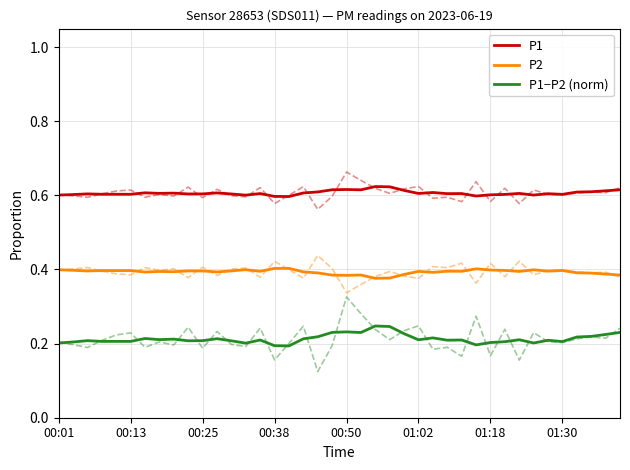

Is it true that P1 equals 0.6 at 00:13?

True